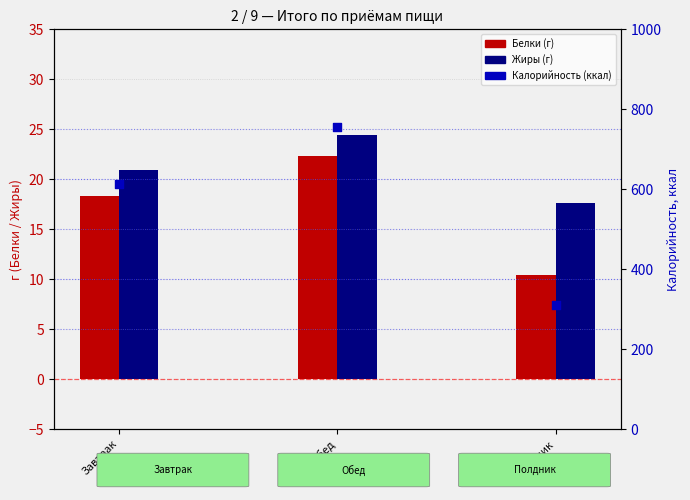

What is the total value across all series at Обед?

802.8